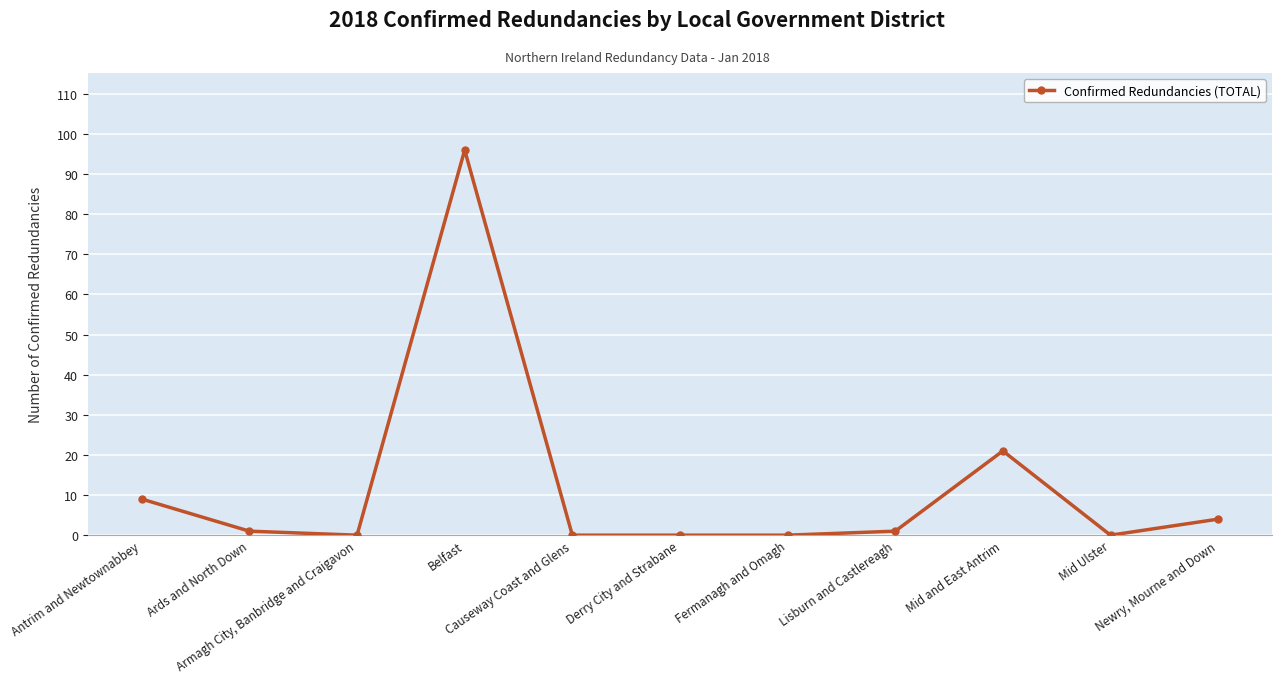

How many categories are shown in the chart?

11